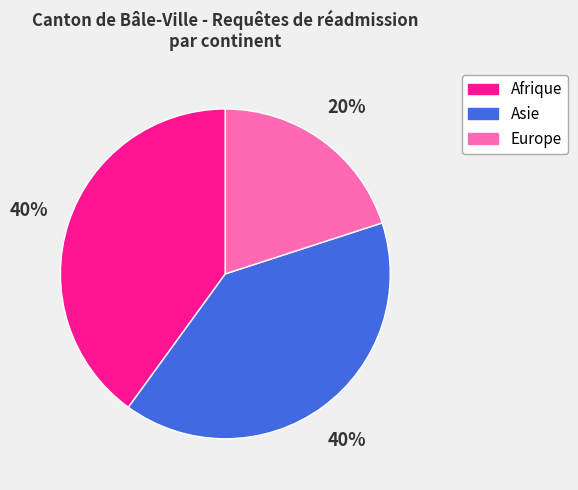

Does Asie account for over 50% of the chart?

No